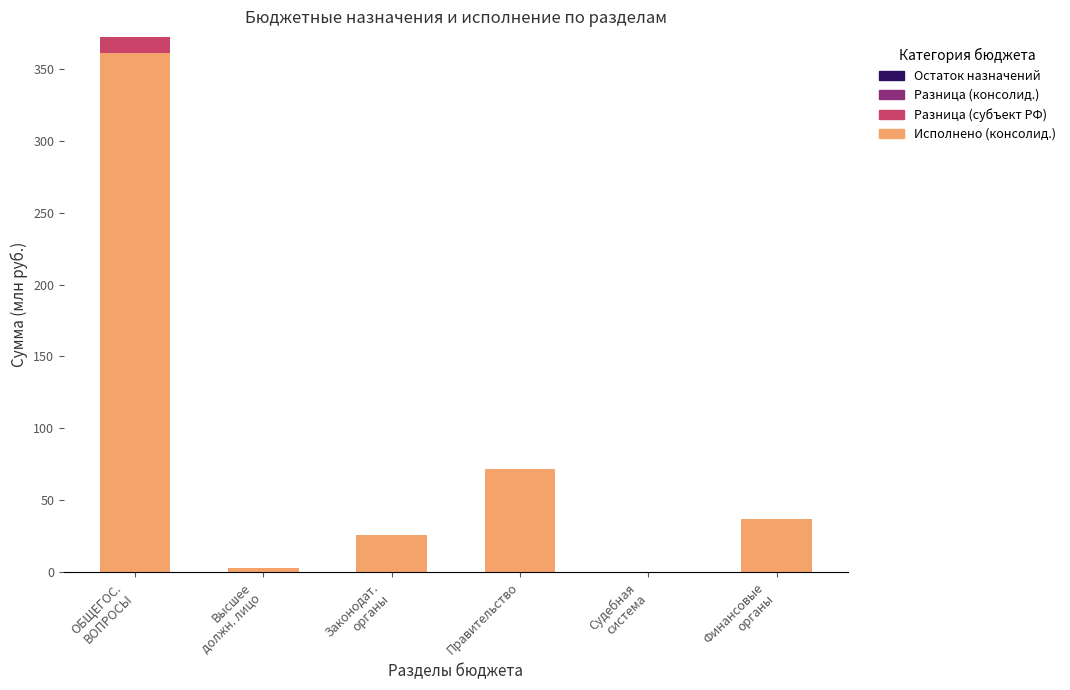

What is the highest value of the Исполнено (консолид.) series?

361.1